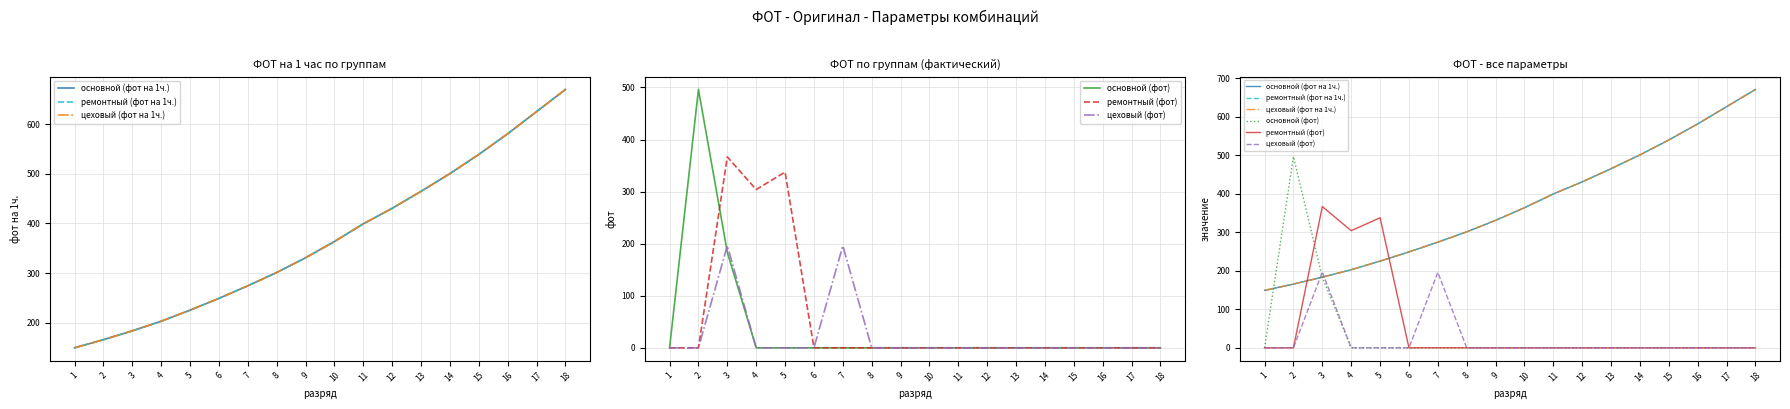

The value of ремонтный (фот на 1ч.) at 16 is 221.4. True or false?

False